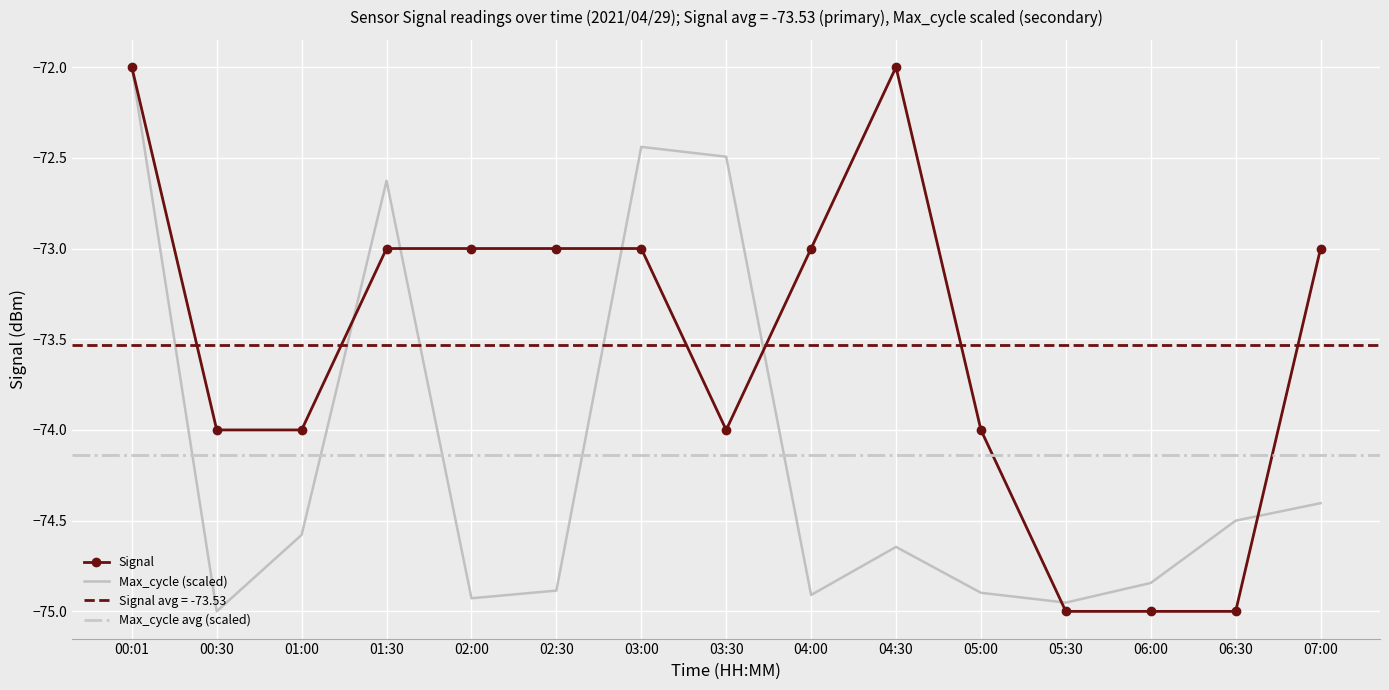

Is the value of Signal at 02:30 greater than the value of Max_cycle at 04:30?

Yes